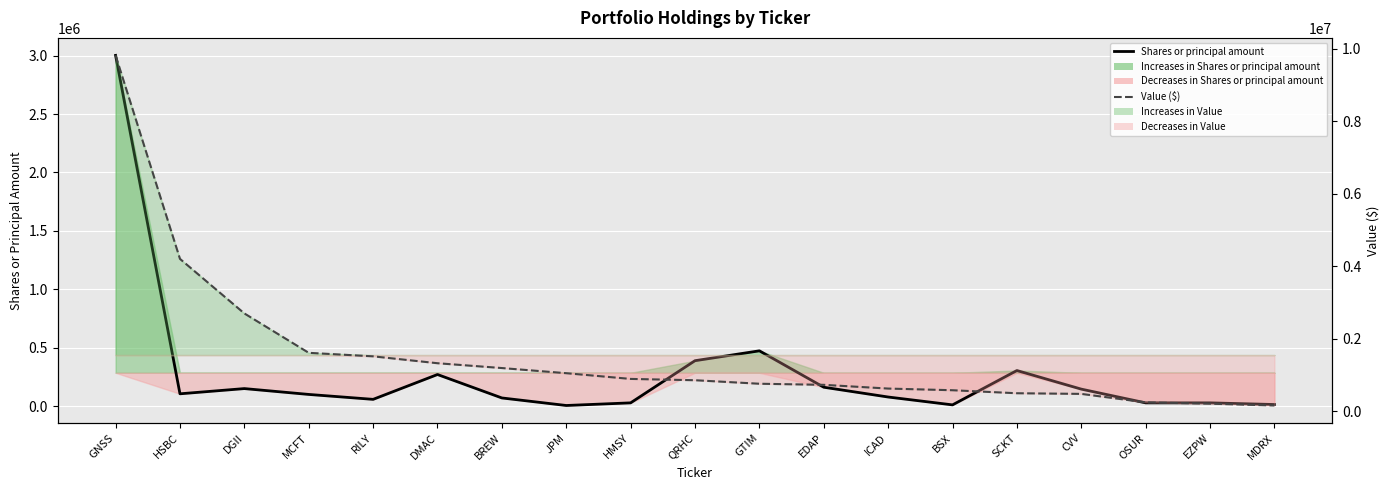

In Shares or principal amount, how many points are higher than both neighbors (excluding endpoints)?

4